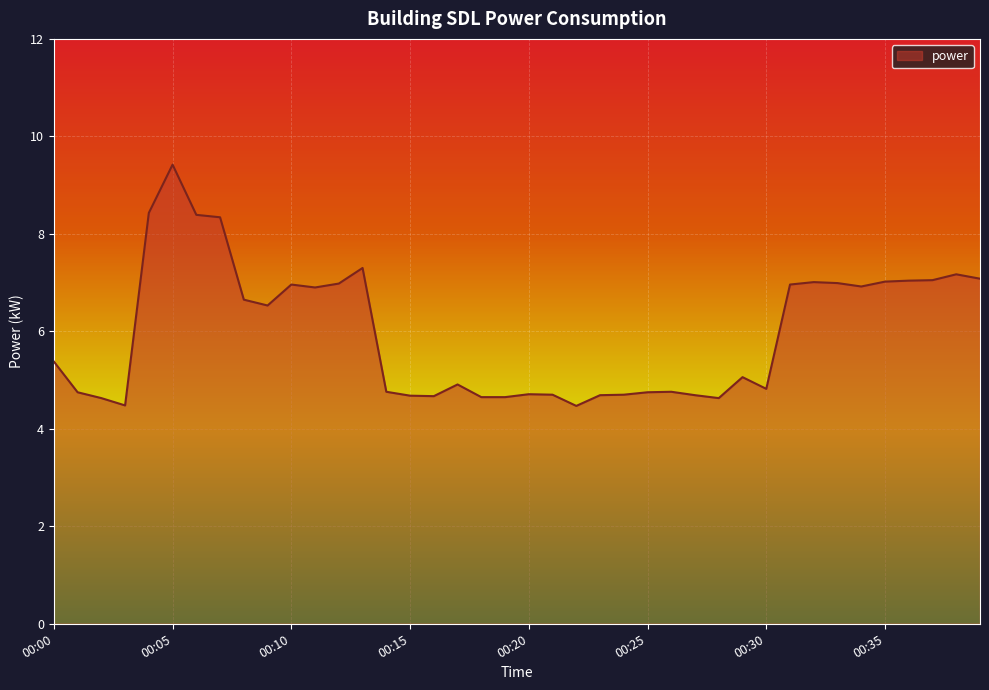

What is the maximum value shown in the chart?

9.4